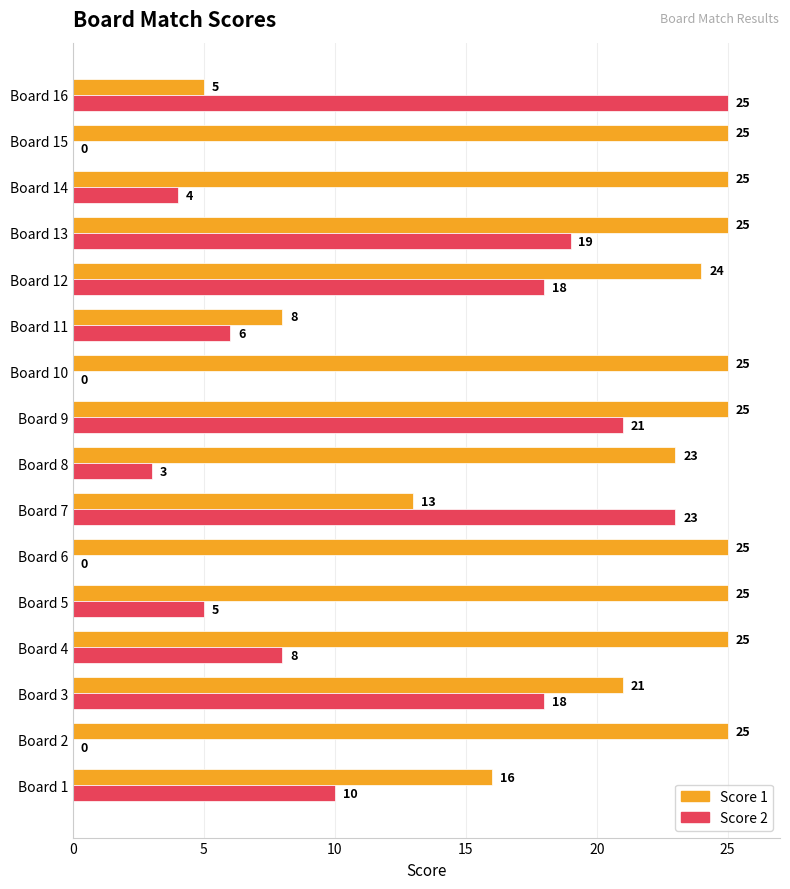

What is the sum of all Score 2 values?

160